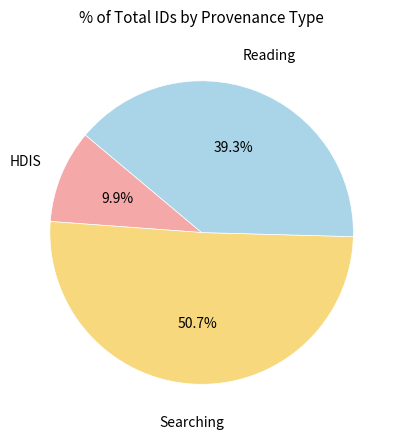

What is the ratio of the value at HDIS to the value at Reading?

0.3